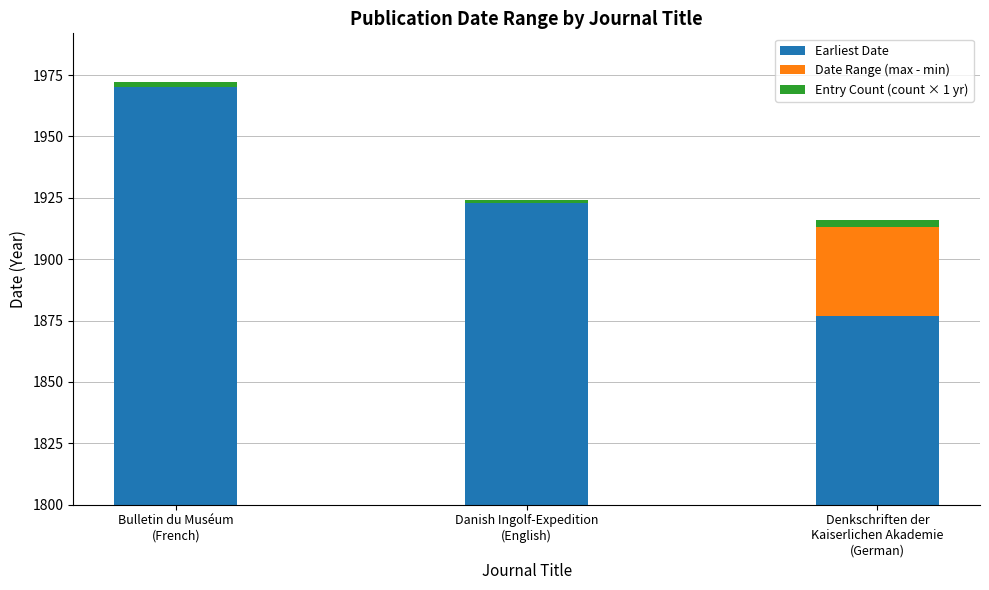

Rank the series at Danish Ingolf-Expedition
(English) from highest to lowest value.

Earliest Date, Entry Count (count × 1 yr), Date Range (max - min)